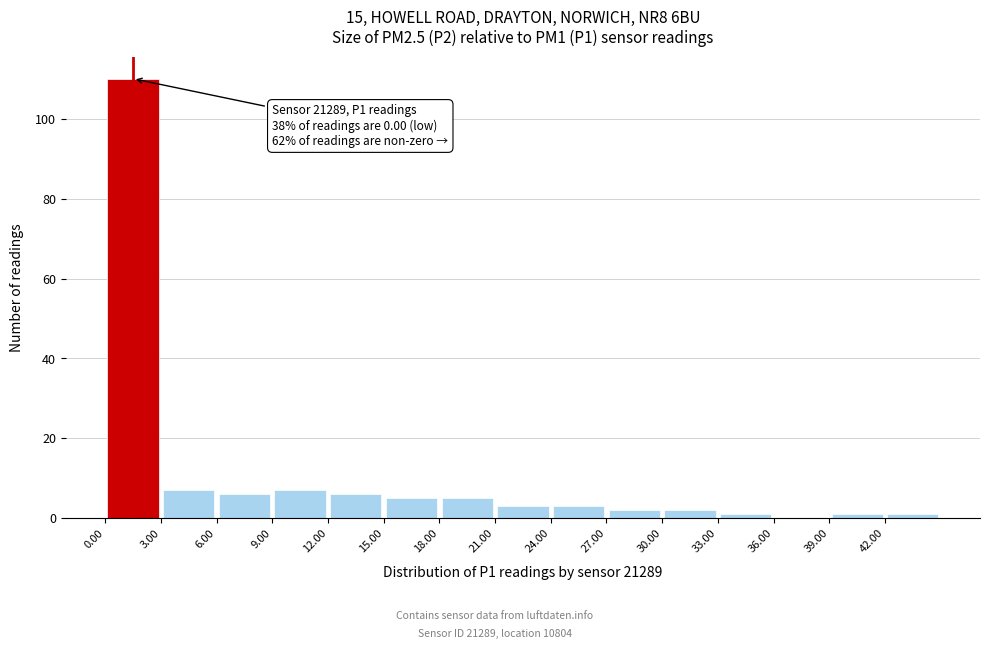

Which range on the x-axis has the tallest bar?

0 to 3